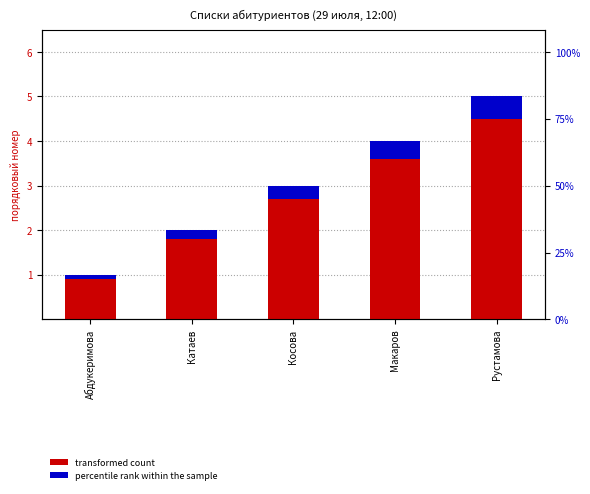

List the series in order of their peak value, lowest first.

percentile rank within the sample, transformed count